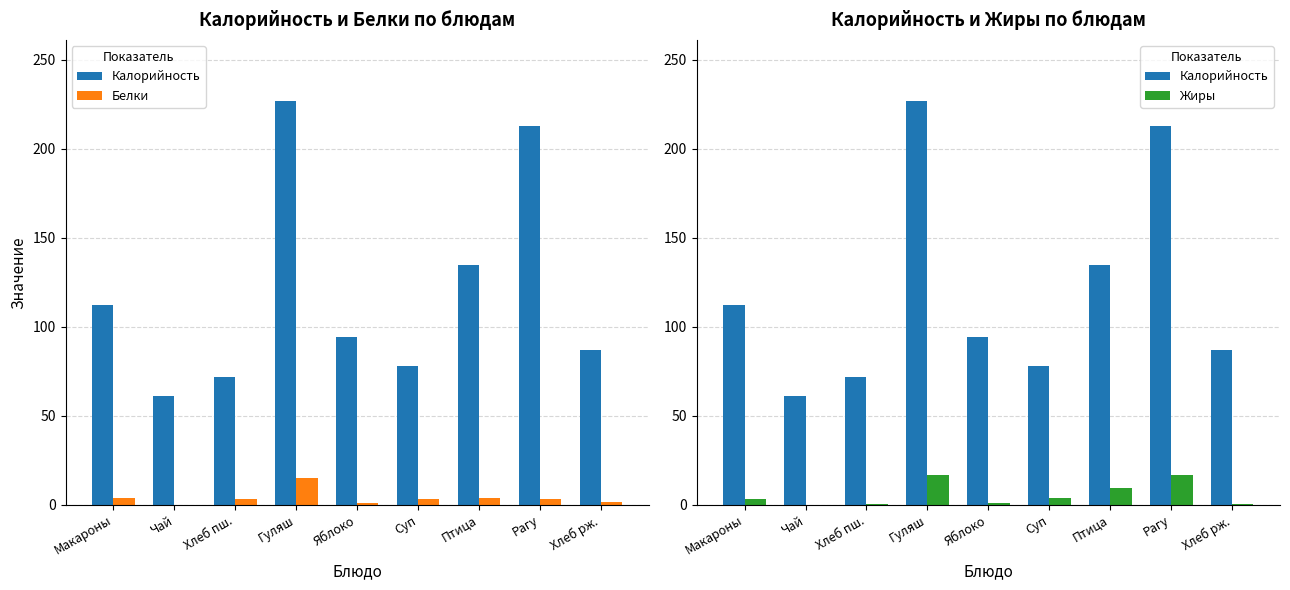

How many series are shown in this chart?

3